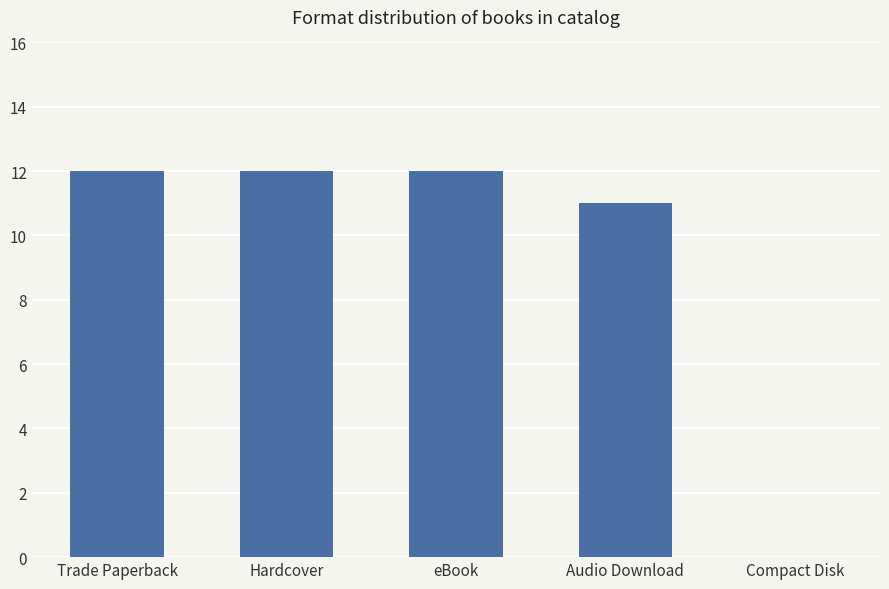

Is it true that the value at Compact Disk is 0?

True